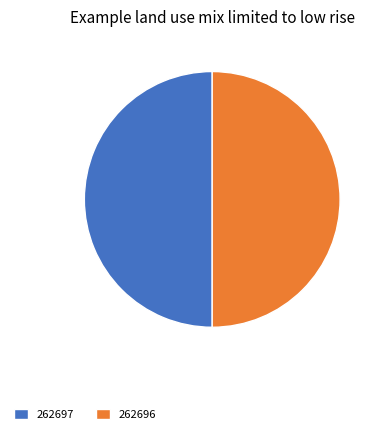

Is the sum of 262697 and 262696 greater than half?

Yes